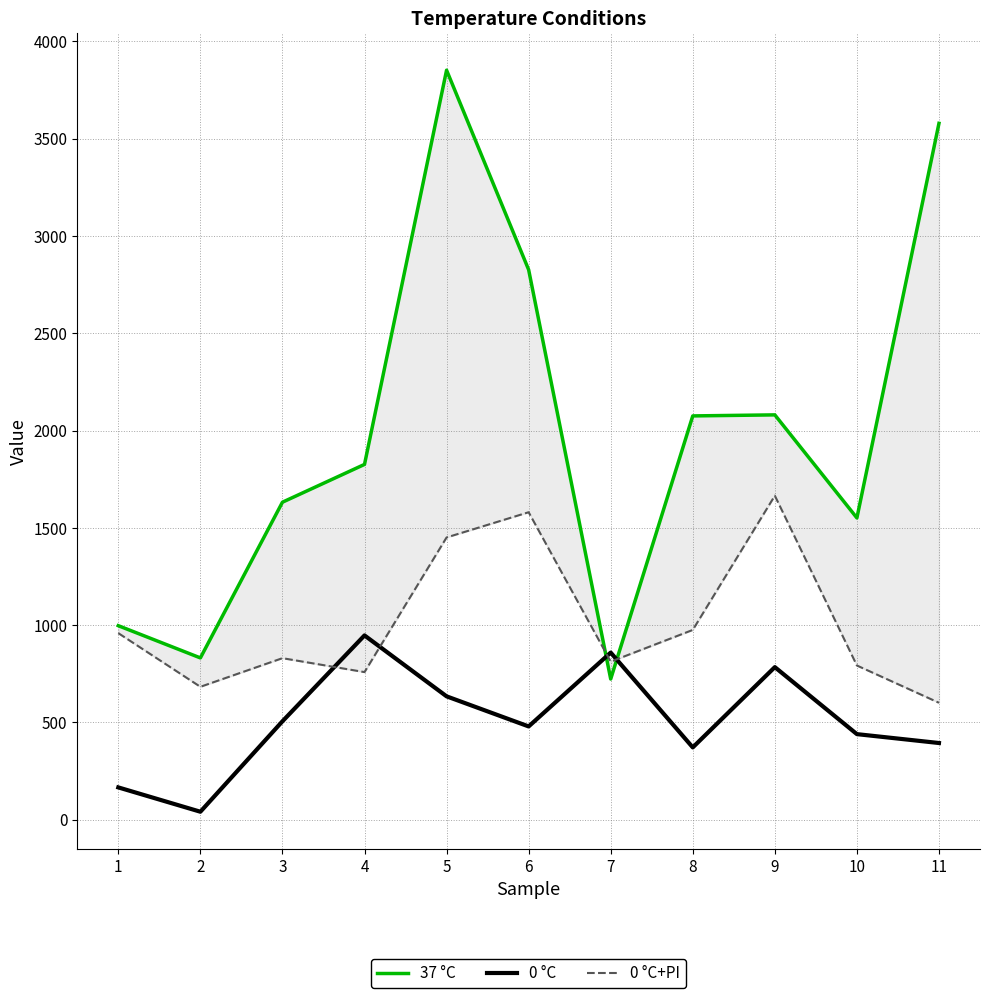

True or false: 0 °C has a value of 859.1 at 7.

True